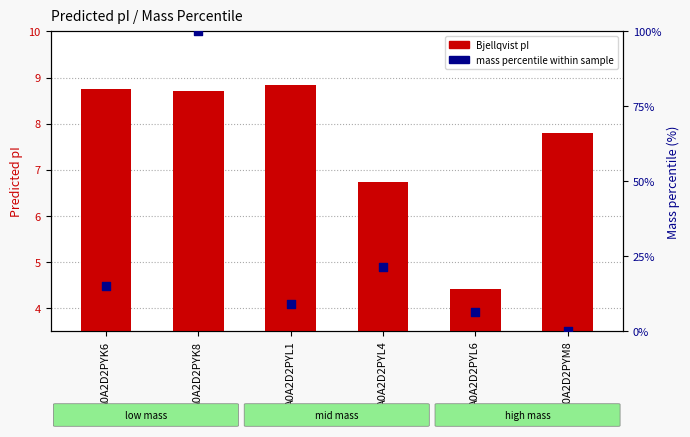

At which category is the sum across all series the highest?

A0A2D2PYK8